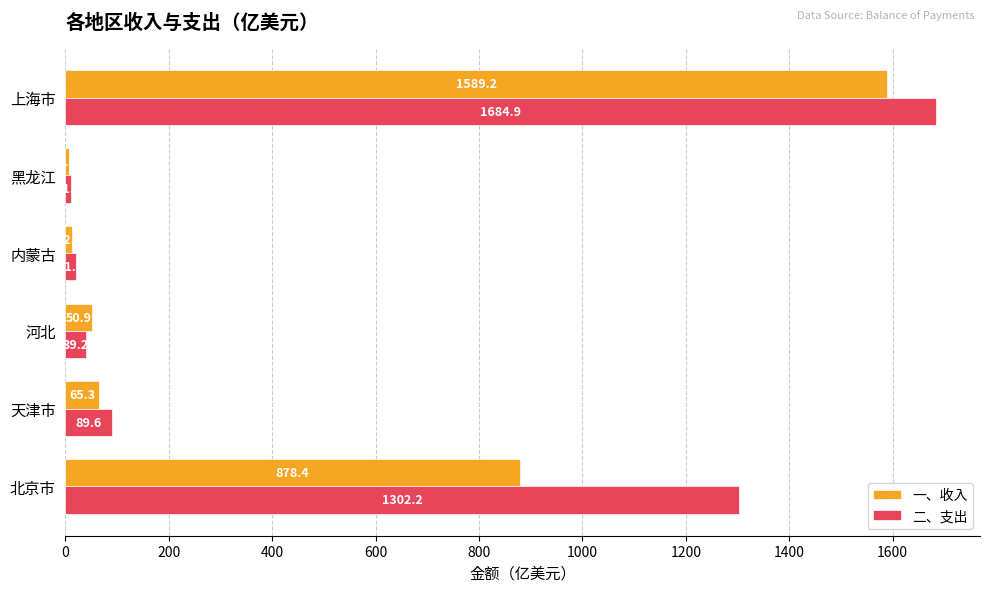

At which category does the chart reach its peak across all series?

上海市